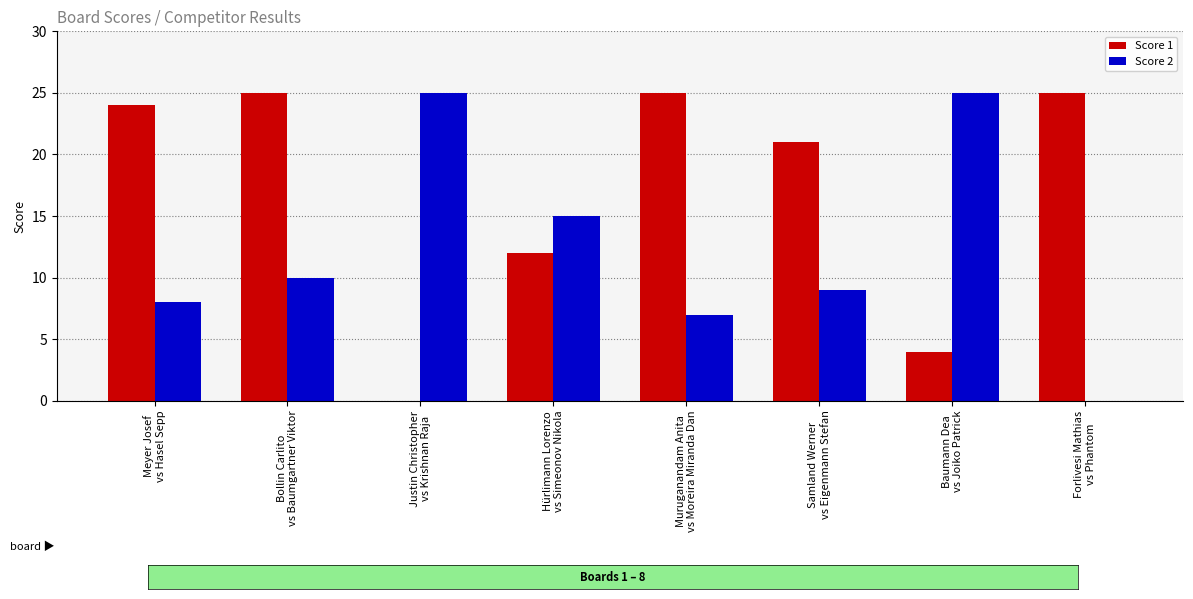

Read the Score 1 value at Bollin Carlito
vs Baumgartner Viktor, to the nearest 5.

25